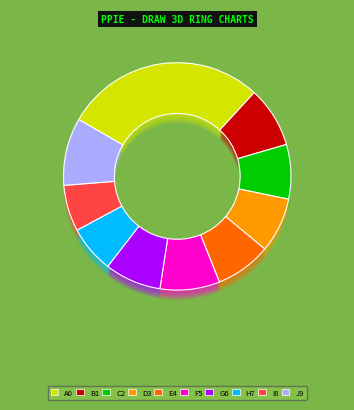

Count the number of slices in the pie.

10